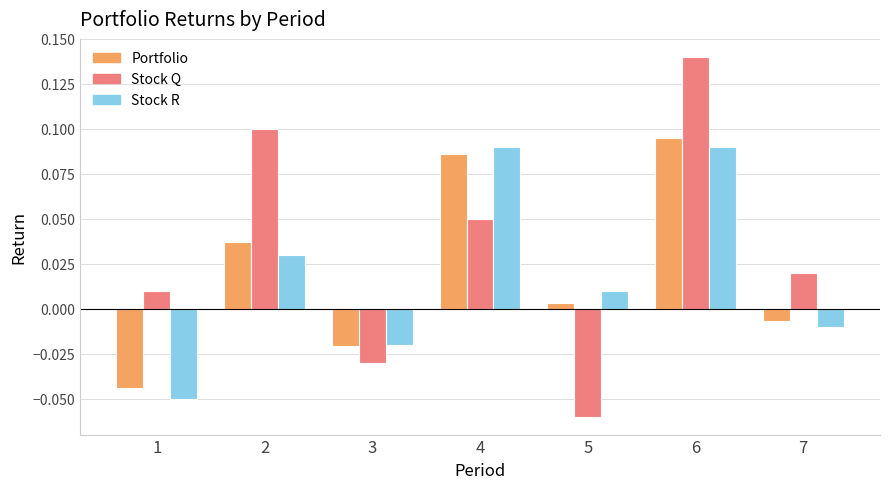

Which category has the highest value in the Stock Q series?

6